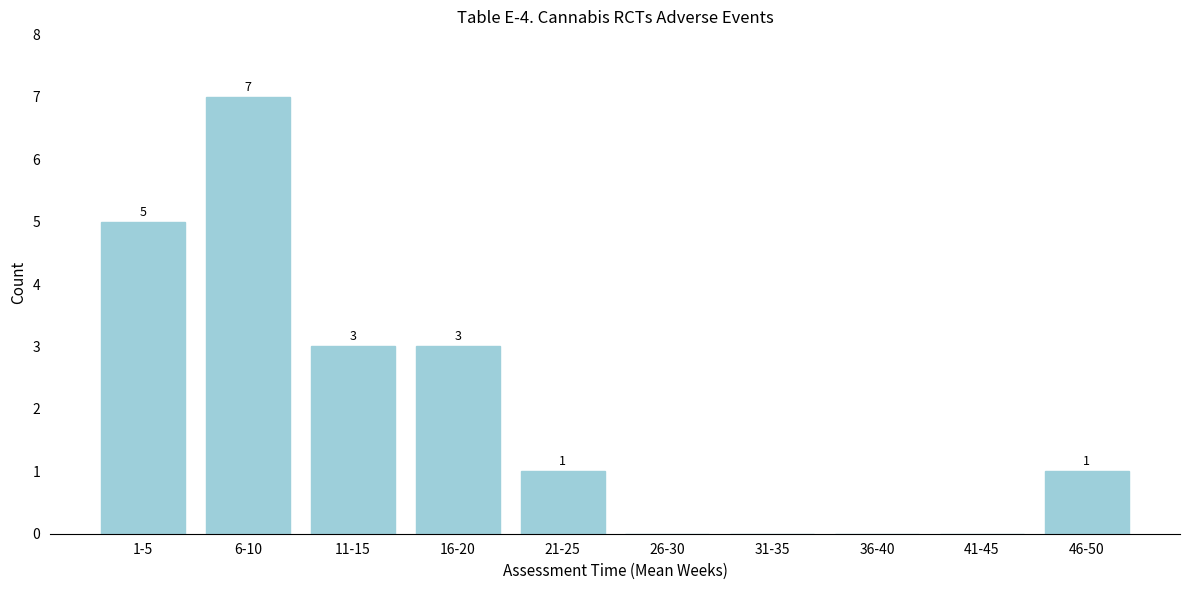

Reading left to right, what are all the values shown in this chart?

1-5=5	6-10=7	11-15=3	16-20=3	21-25=1	26-30=0	31-35=0	36-40=0	41-45=0	46-50=1